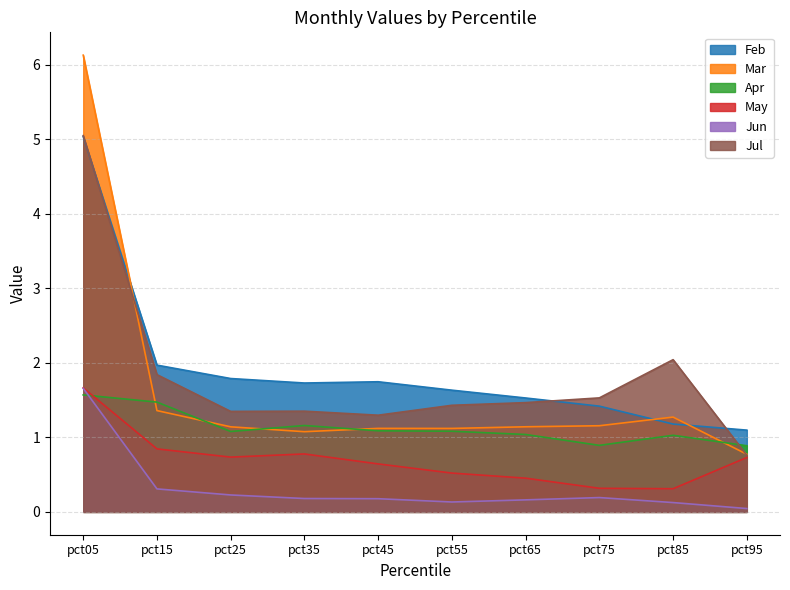

Where is the first local maximum for Apr?

pct35